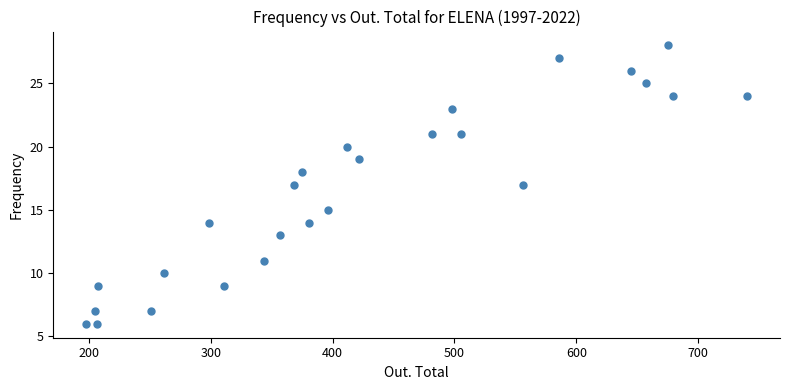

What is the range of Y values (max minus min)?

22